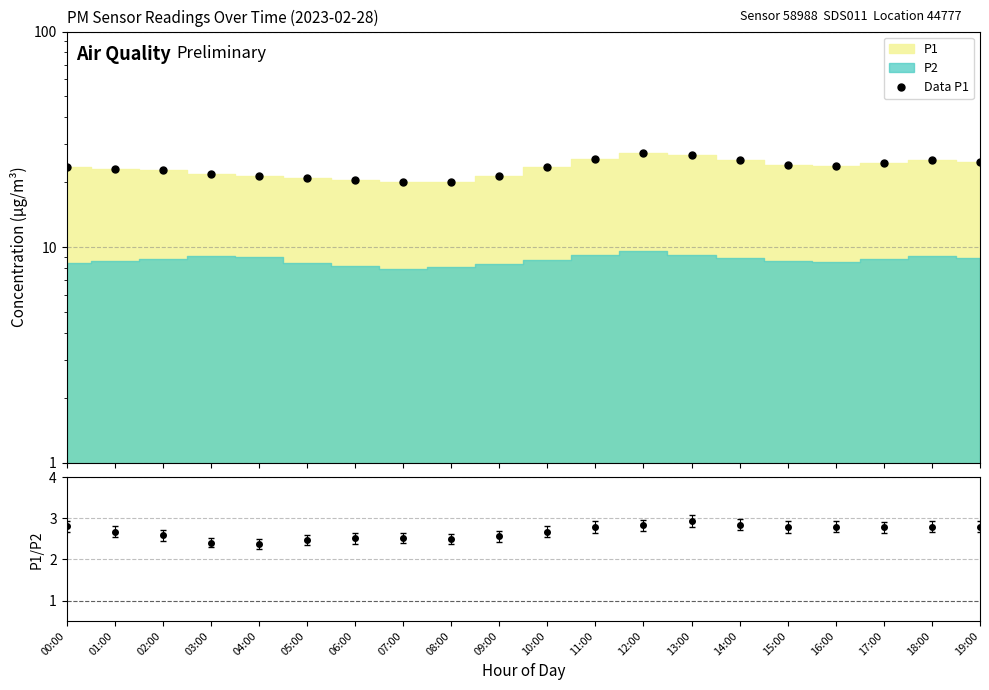

True or false: Data P1 and P1/P2 cross at least once.

False